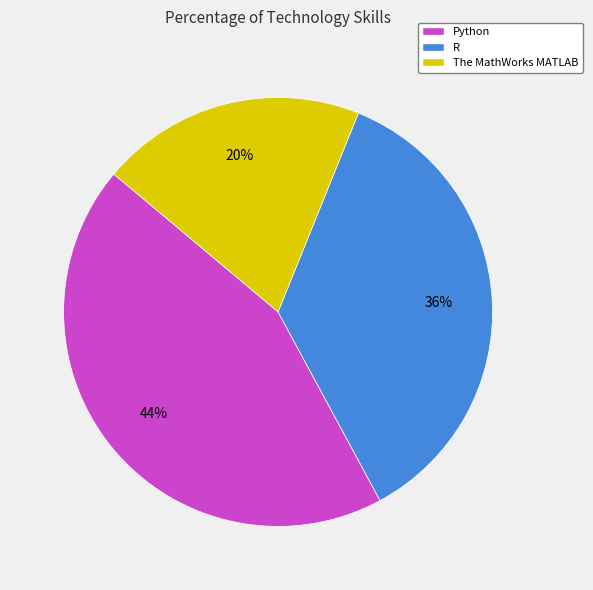

Rank the categories by value from highest to lowest.

Python, R, The MathWorks MATLAB